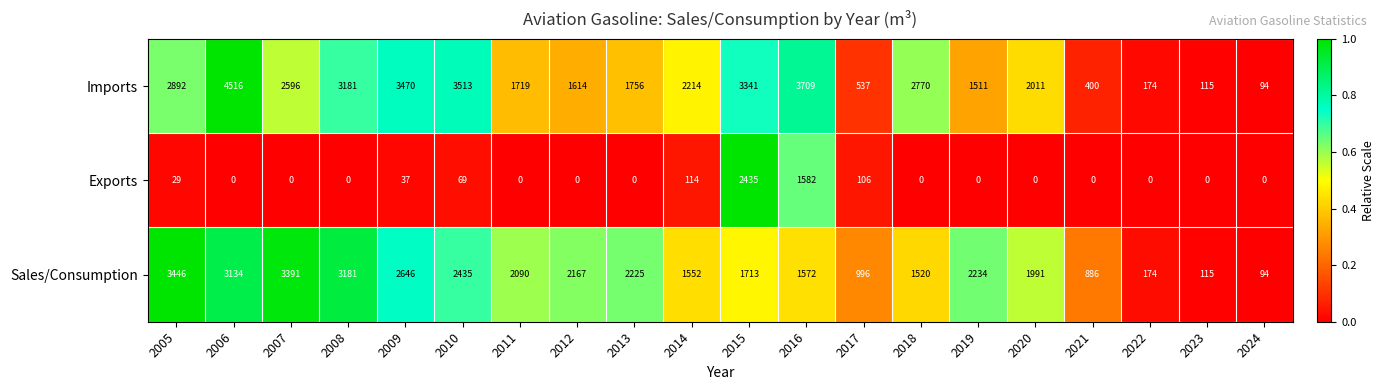

What is the sum of the Exports values at 2014 and 2005?

143